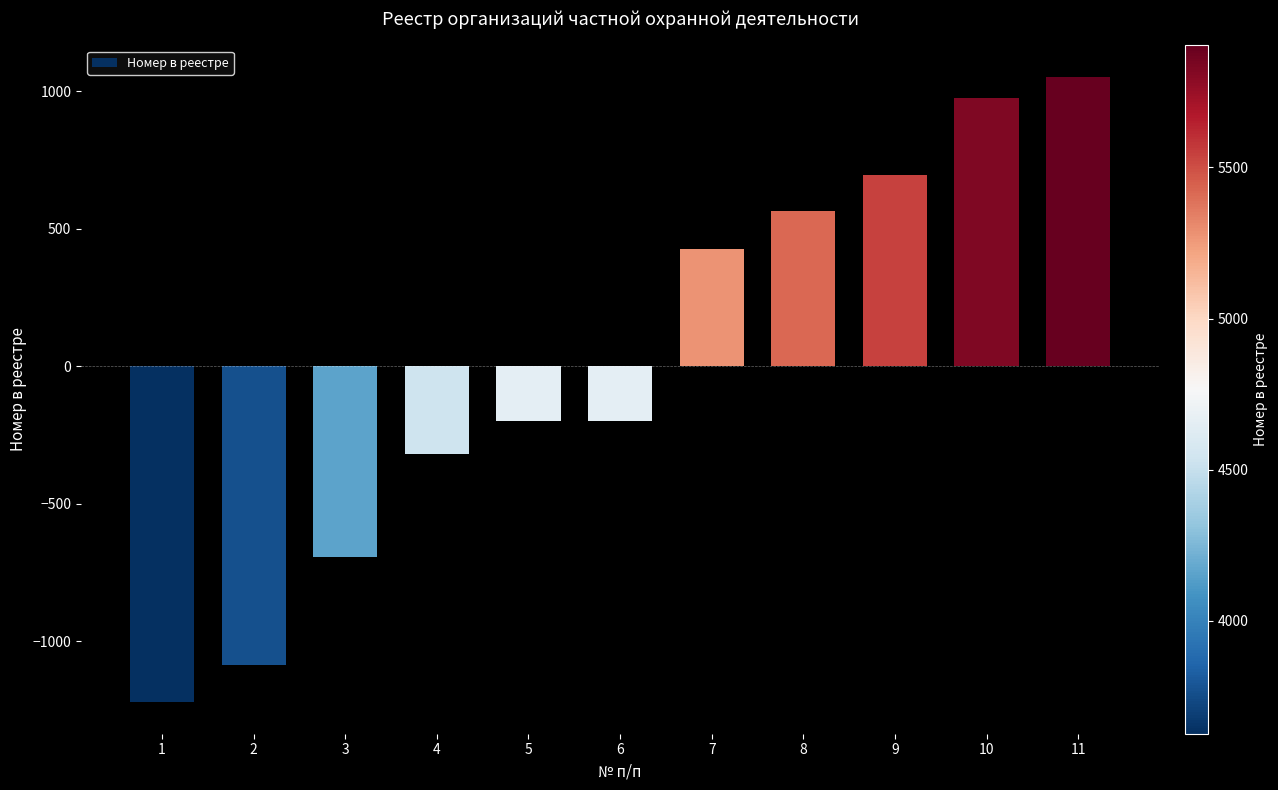

True or false: the data shows 566 at 8.

True